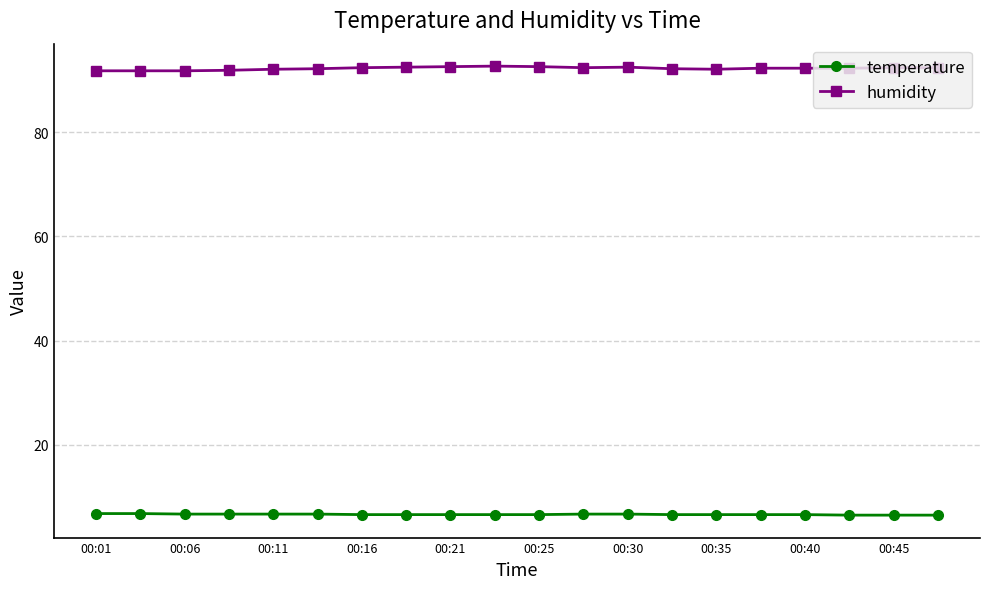

List the series in order of their peak value, lowest first.

temperature, humidity